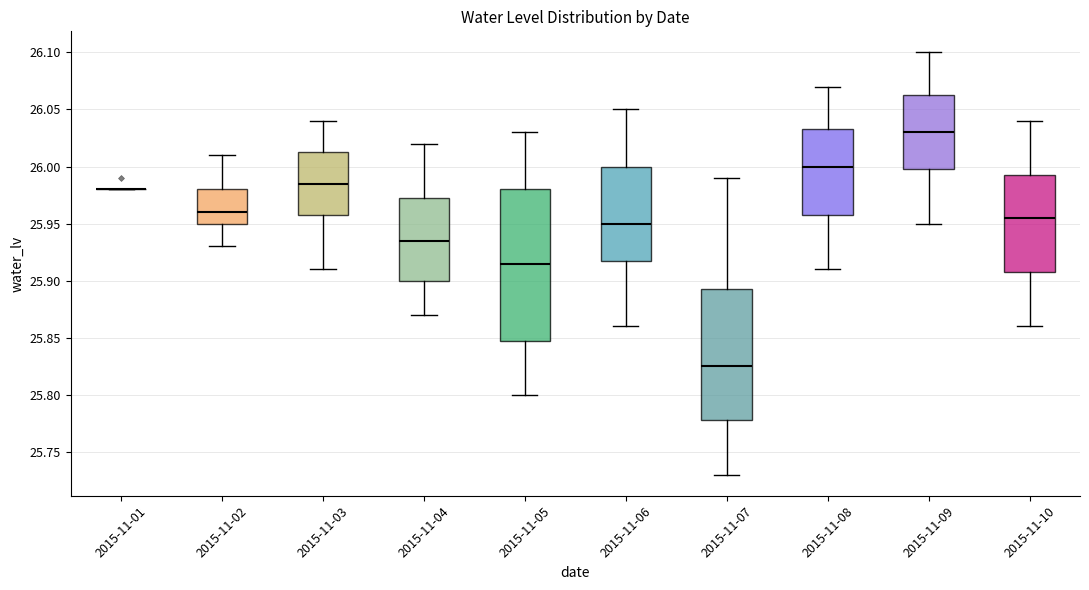

Which box is the tallest, from its lower edge to its upper edge?

2015-11-05